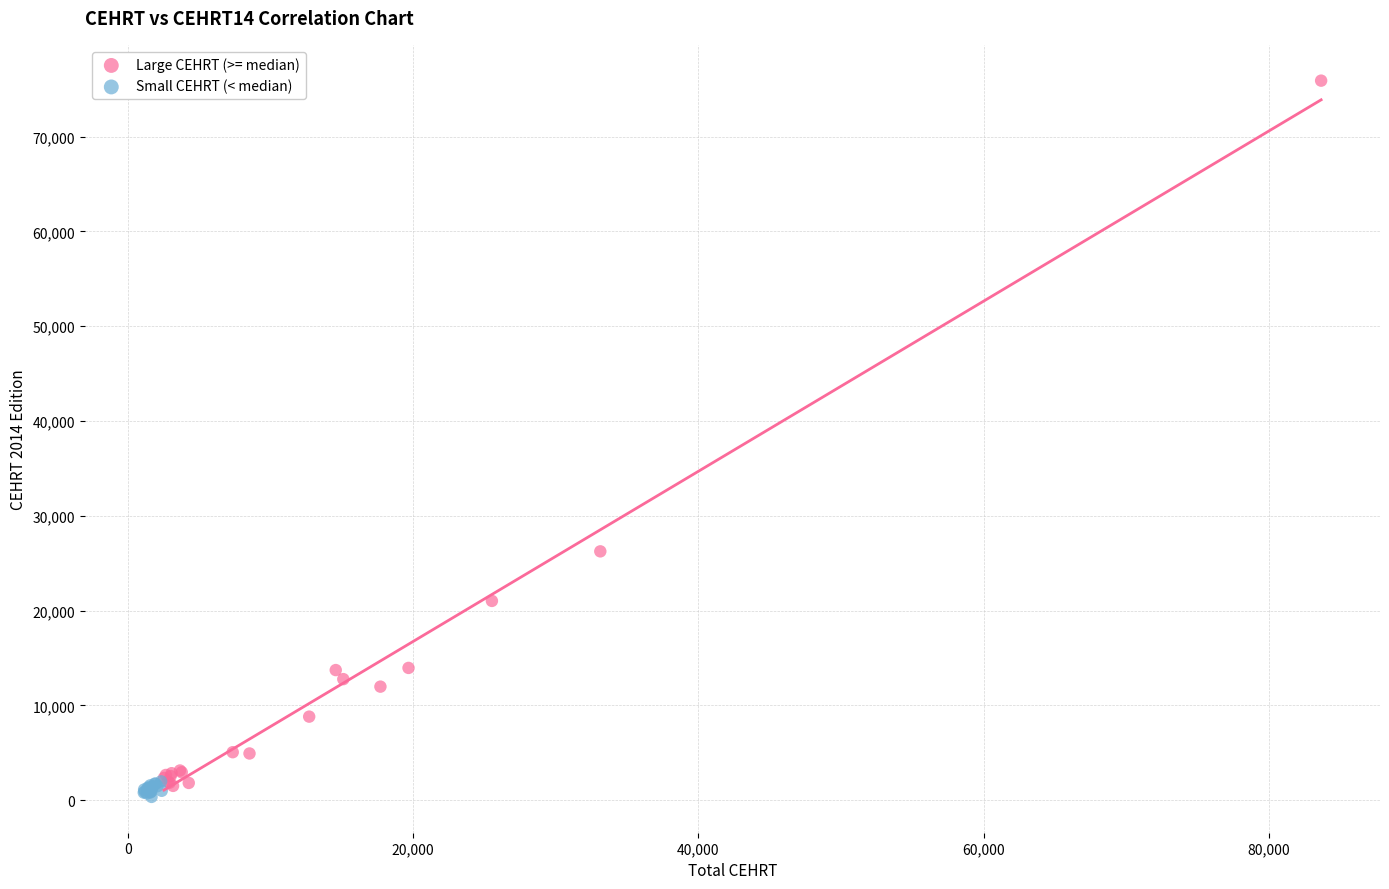

Which series has the largest Y range (max minus min)?

Large CEHRT (>= median)